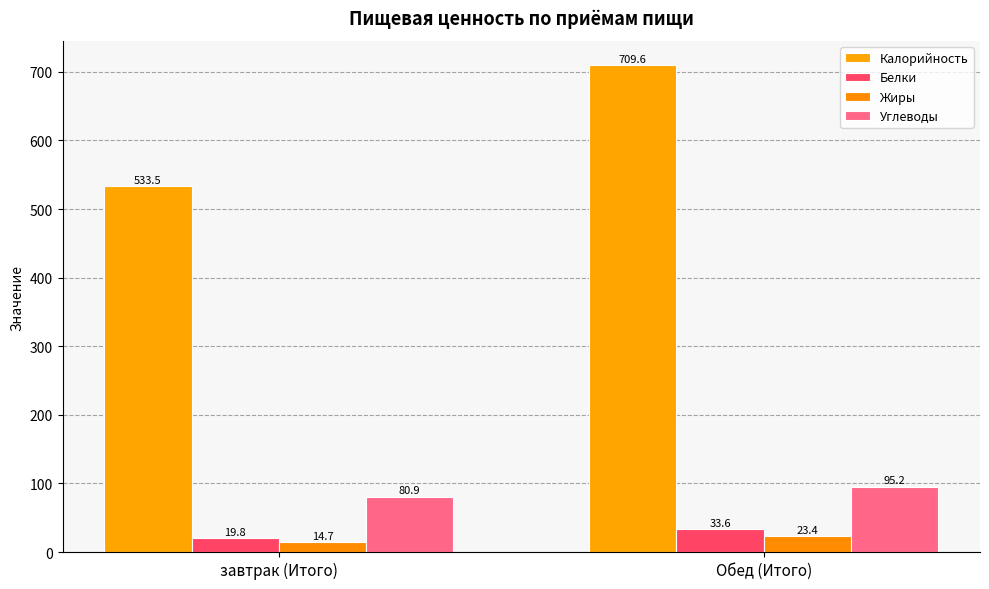

Is the value of Жиры at Обед (Итого) greater than the value of Углеводы at завтрак (Итого)?

No